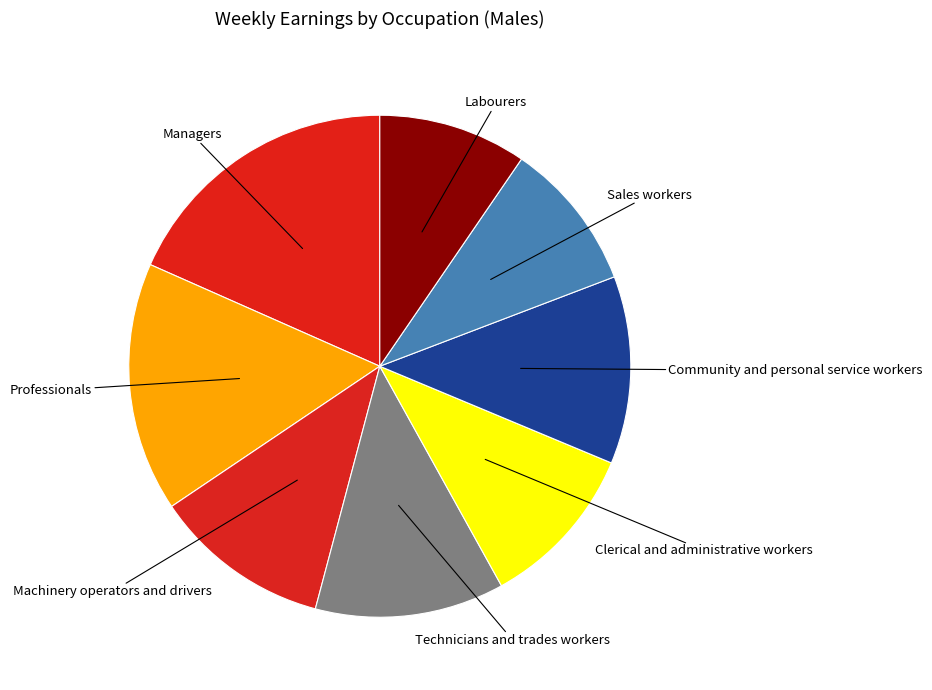

Which slice is the largest?

Managers